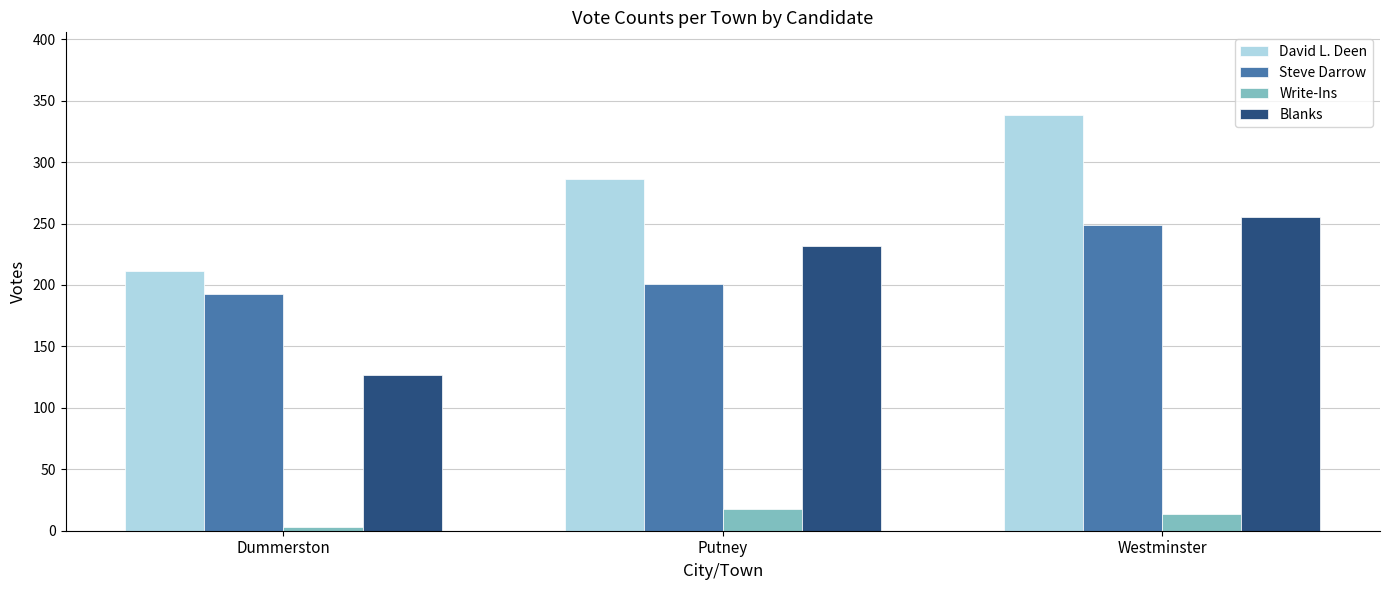

At which label does Blanks reach its peak?

Westminster